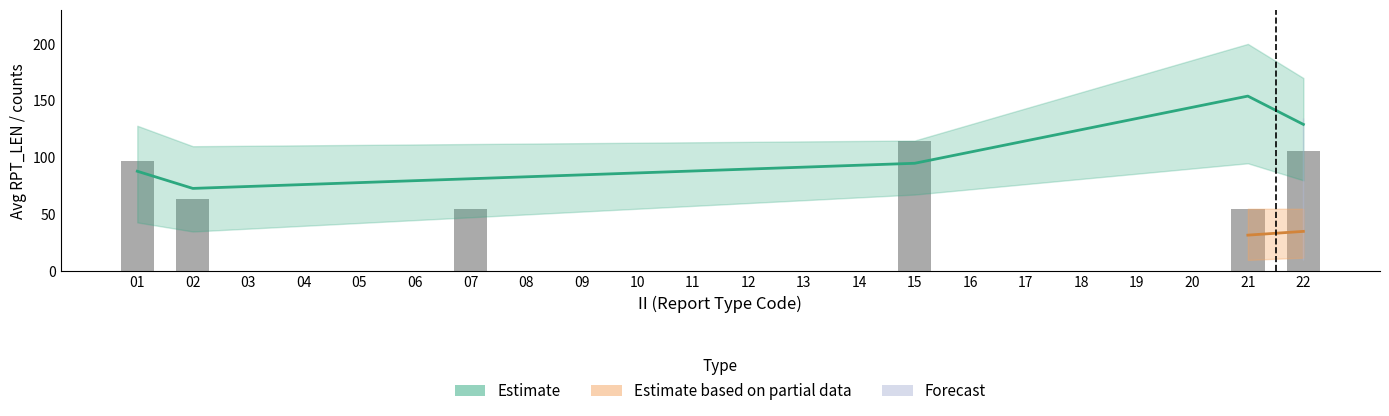

Reading left to right, what are all the values shown in this chart?

97	64	0	0	0	0	55	0	0	0	0	0	0	0	115	0	0	0	0	0	55	106